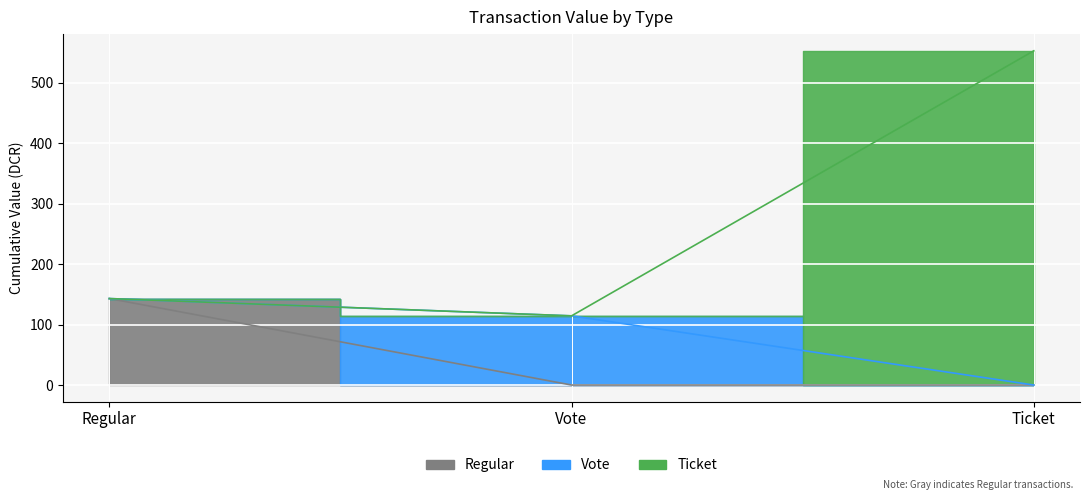

What position from the left is Ticket?

3